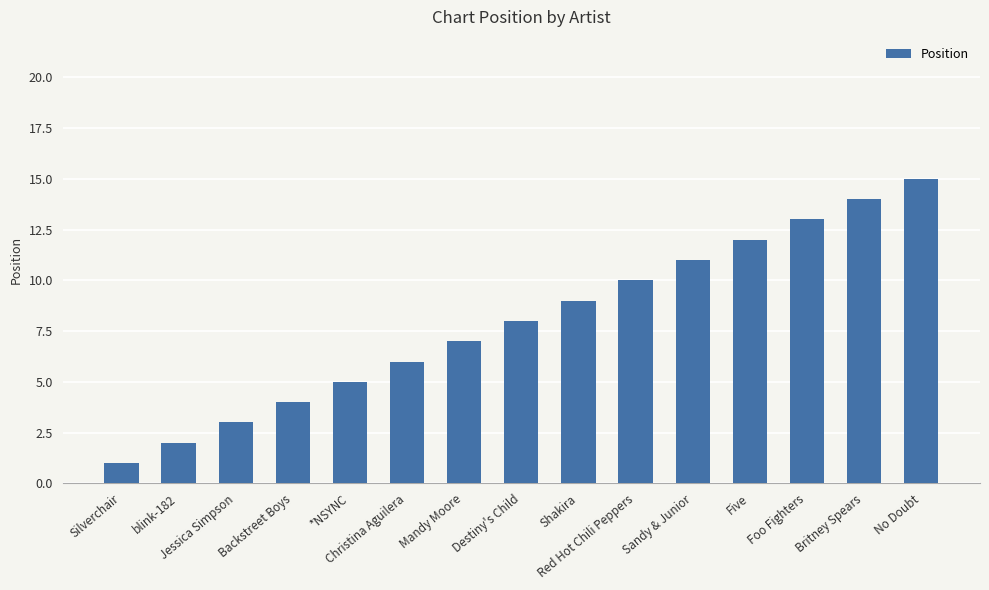

What is the difference between the values at No Doubt and Red Hot Chili Peppers?

5